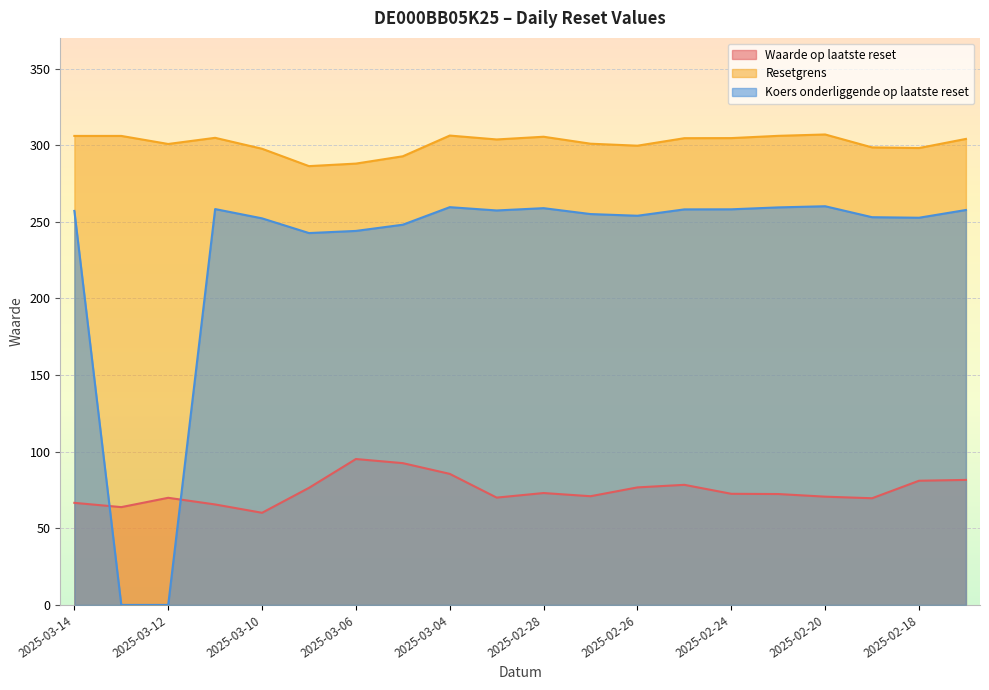

How many interior local peaks does the Koers onderliggende op laatste reset series have?

4